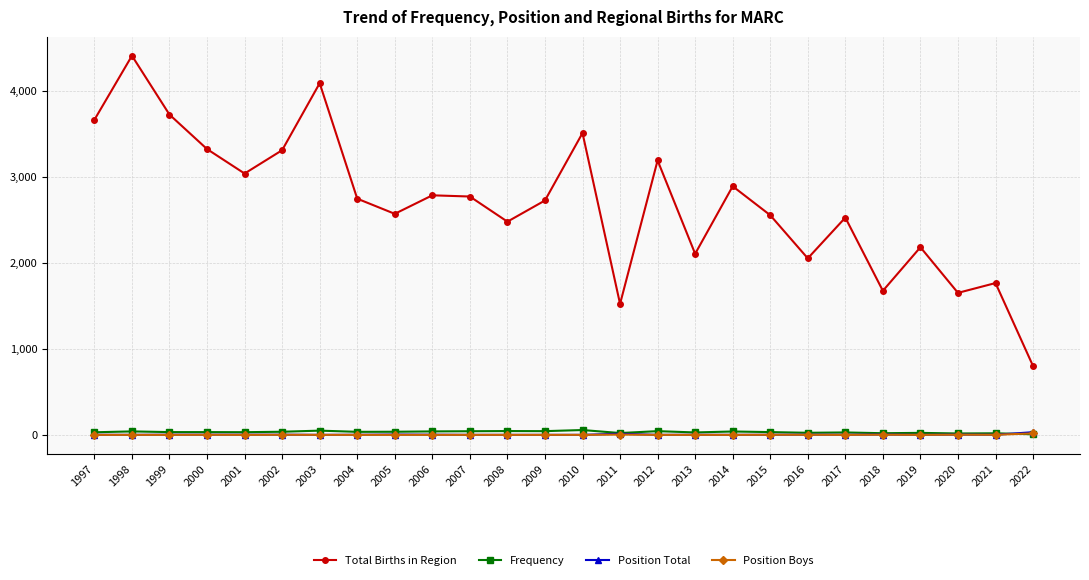

At how many categories does at least one series exceed 1724?

22